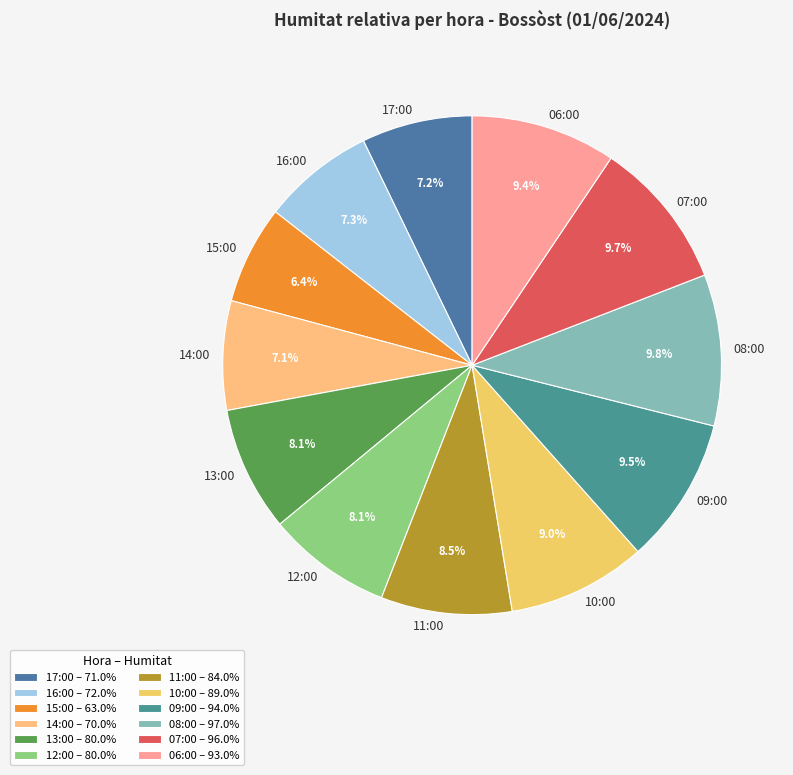

Rank the categories by value from lowest to highest.

15:00, 14:00, 17:00, 16:00, 13:00, 12:00, 11:00, 10:00, 06:00, 09:00, 07:00, 08:00